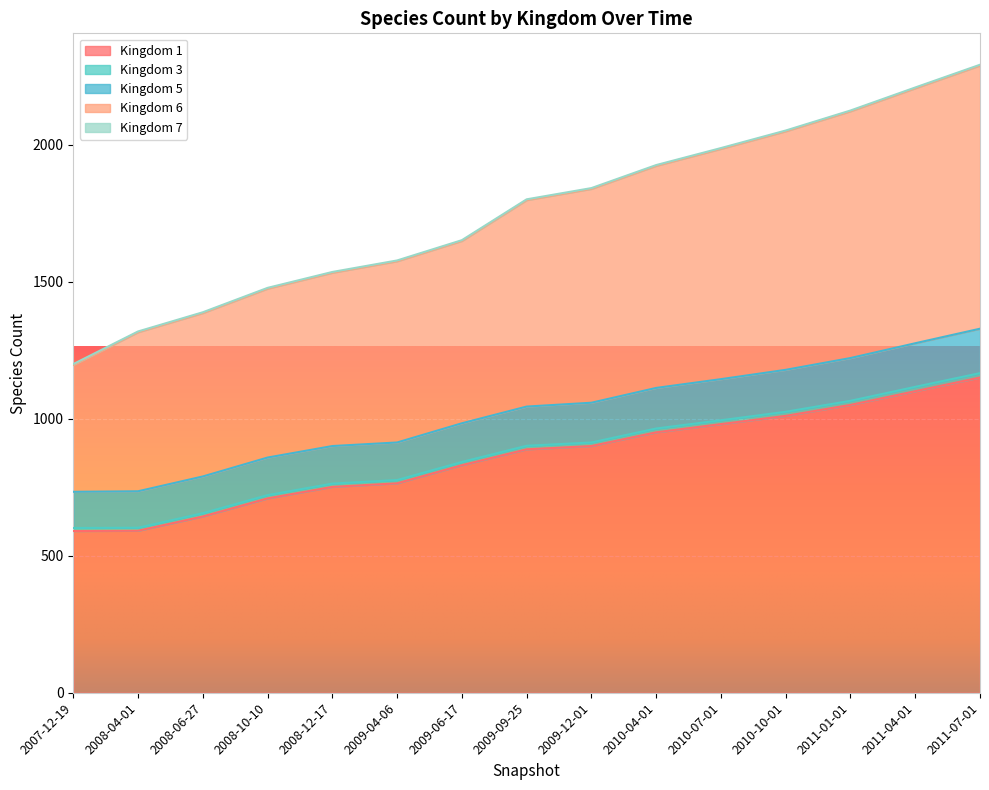

At which category is the sum across all series the highest?

2011-07-01